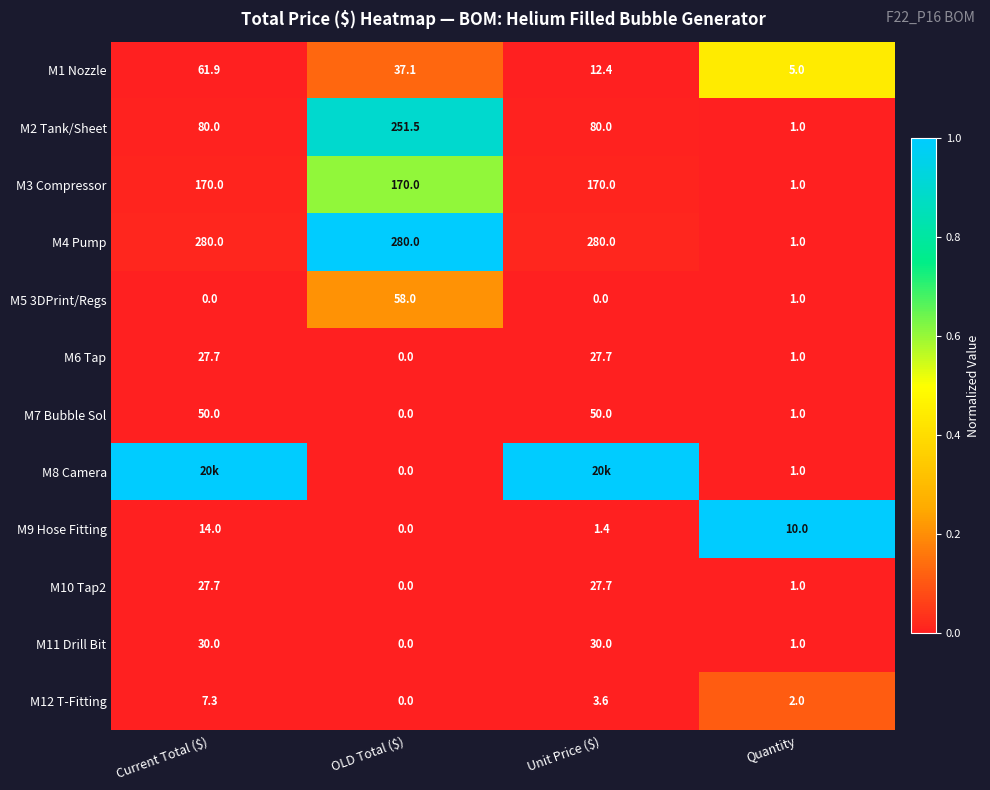

Which has a higher value, Unit Price ($) or OLD Total ($)?

OLD Total ($)